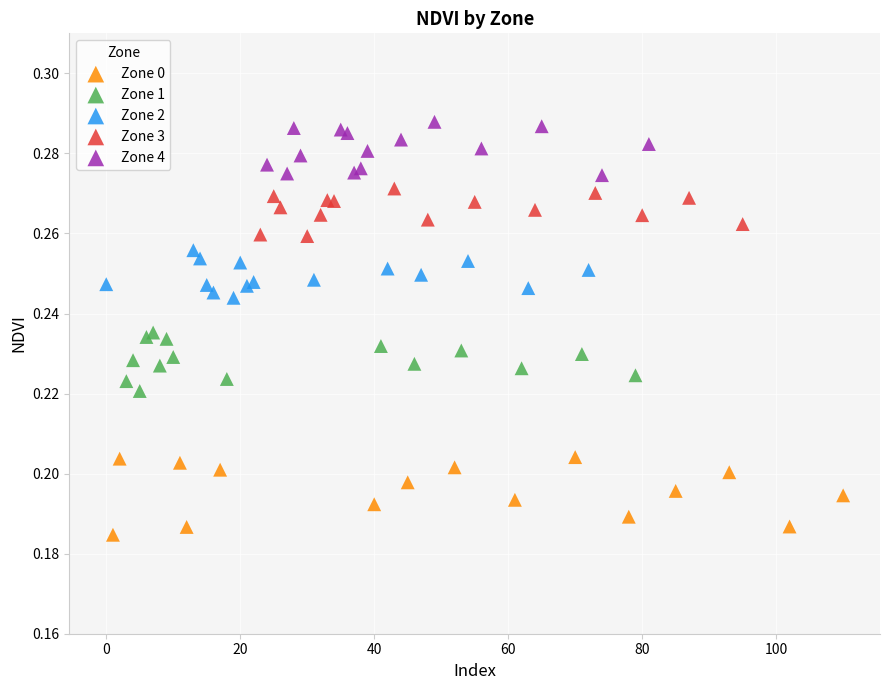

Which series contains the highest Y value?

Zone 4